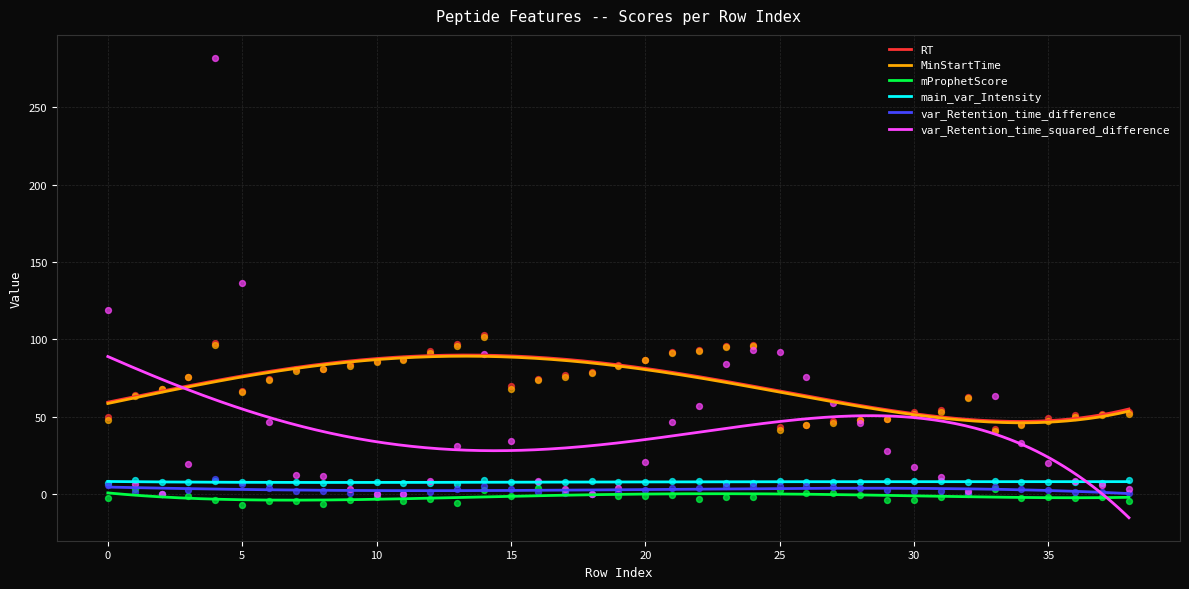

What is the total value across all series at 13?

228.3